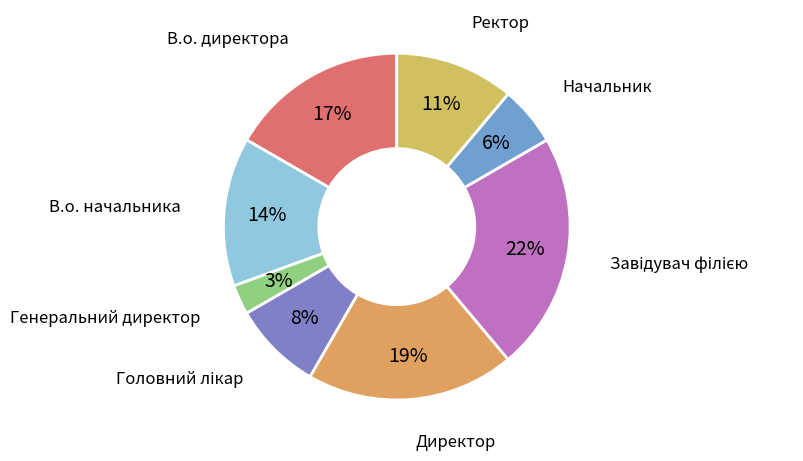

Count the number of slices in the pie.

8